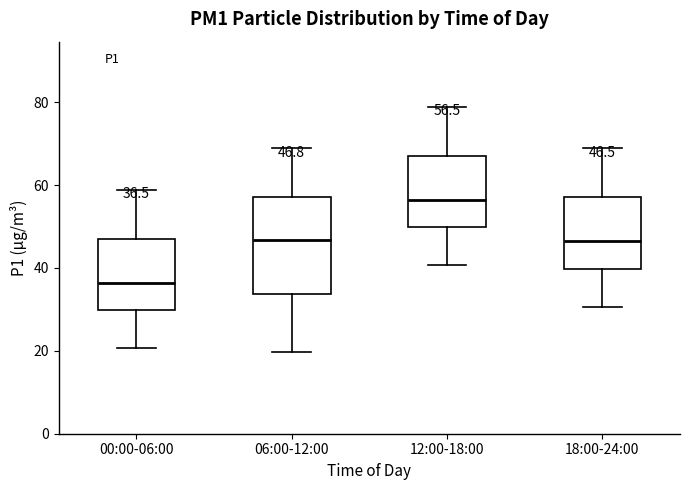

Which box is the tallest, from its lower edge to its upper edge?

06:00-12:00